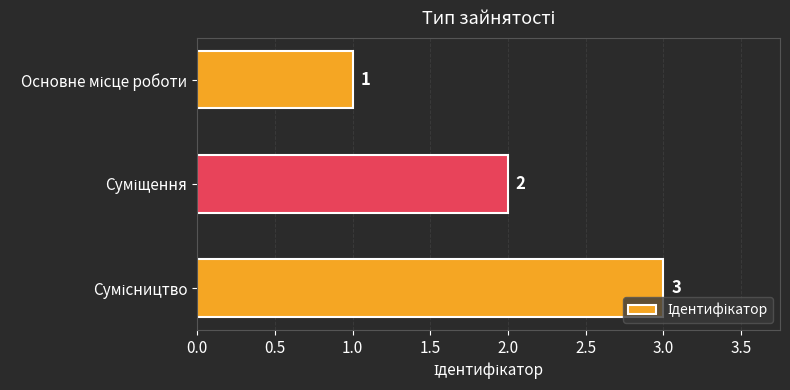

What is the maximum value shown in the chart?

3